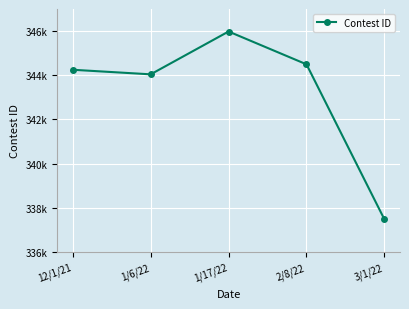

Between 12/1/21 and 3/1/22, which is larger?

12/1/21